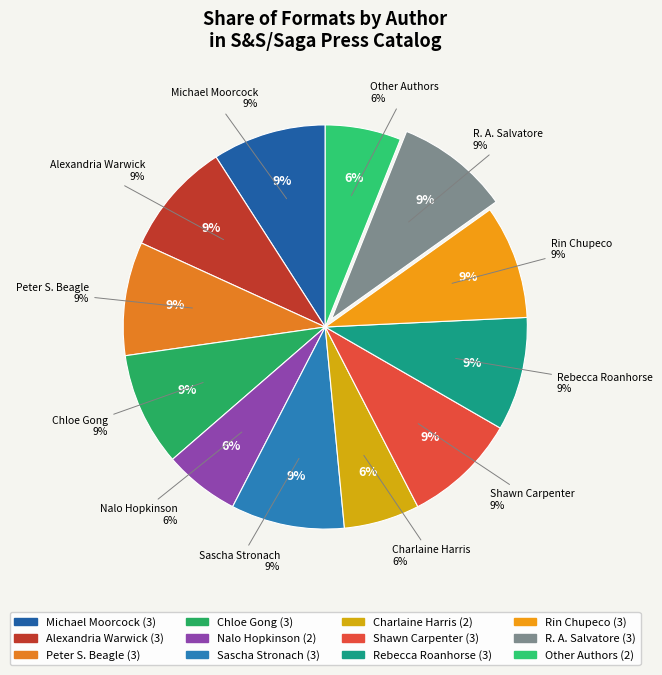

Count the number of slices in the pie.

12